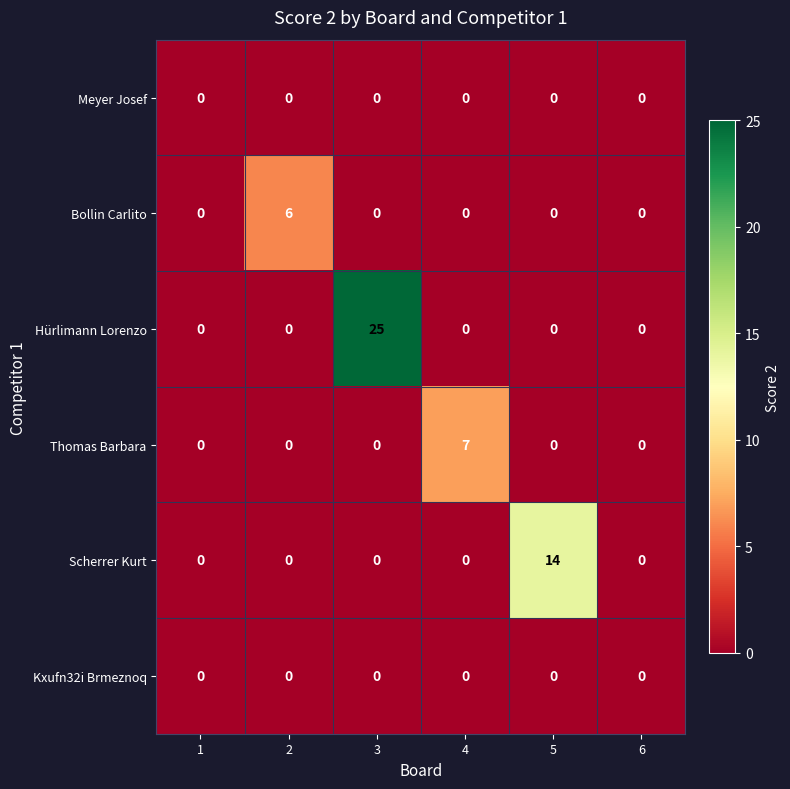

At how many categories does at least one series exceed 4?

4